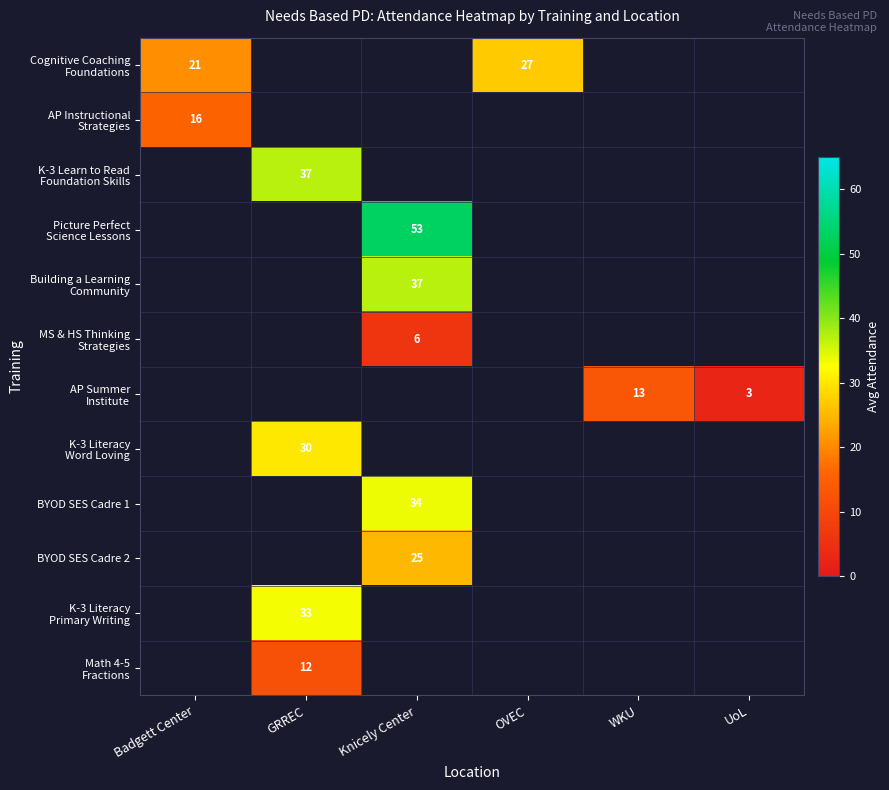

At which label does K-3 Learn to Read Foundation Skills reach its peak?

Badgett Center